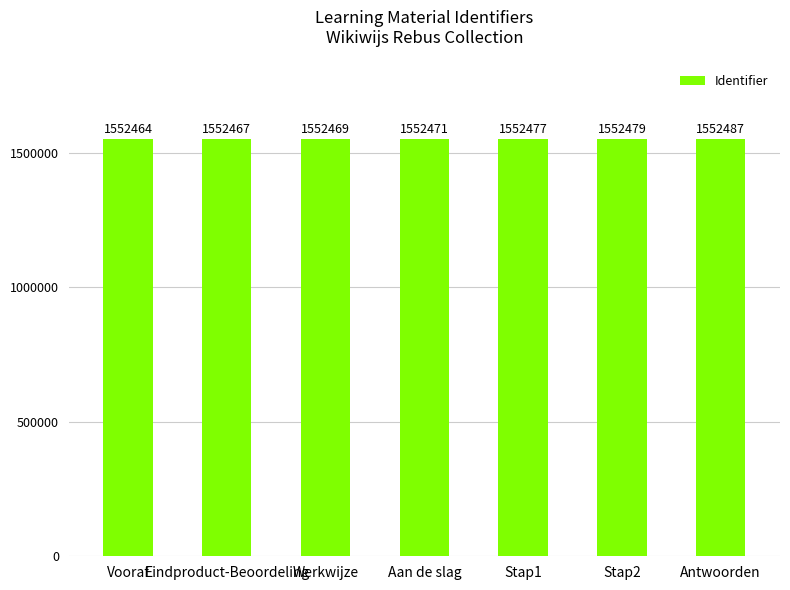

Is it true that the value at Eindproduct-Beoordeling is 1552467?

True